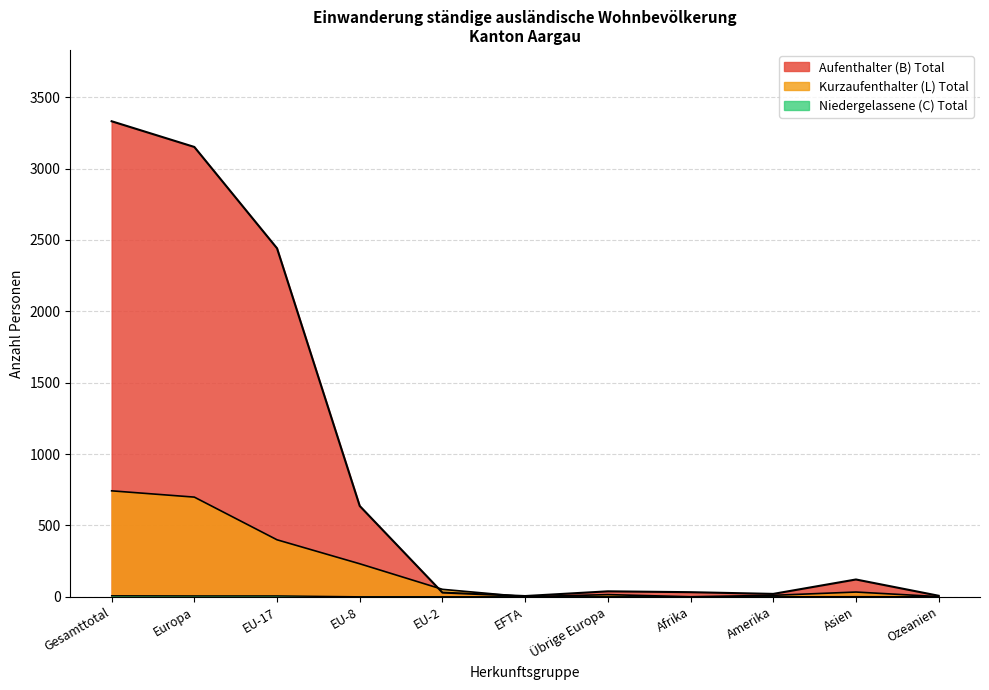

Rank the series by their average value, from highest to lowest.

Aufenthalter (B) Total, Kurzaufenthalter (L) Total, Niedergelassene (C) Total